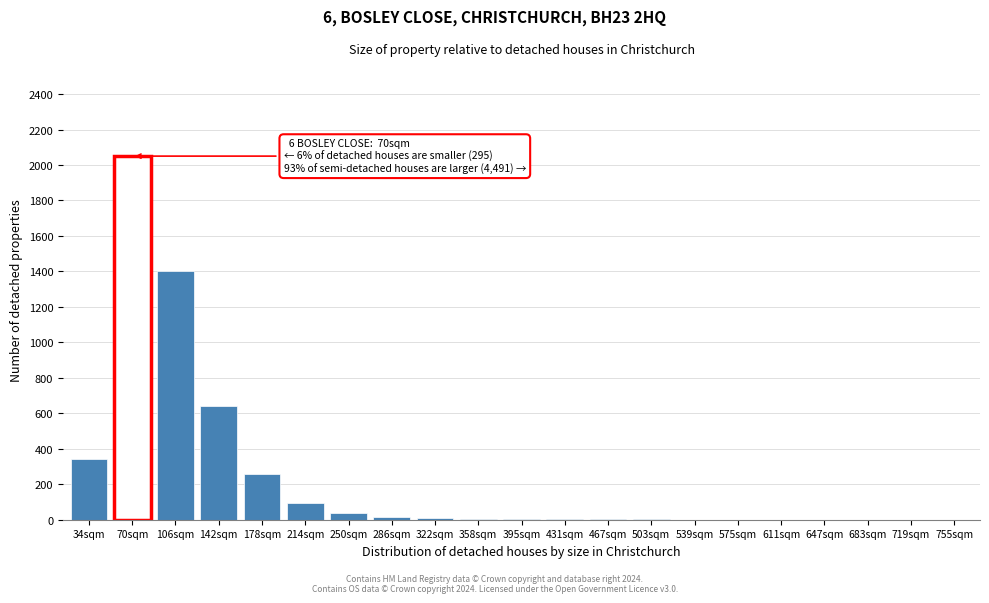

True or false: the data shows 1 at 719sqm.

True